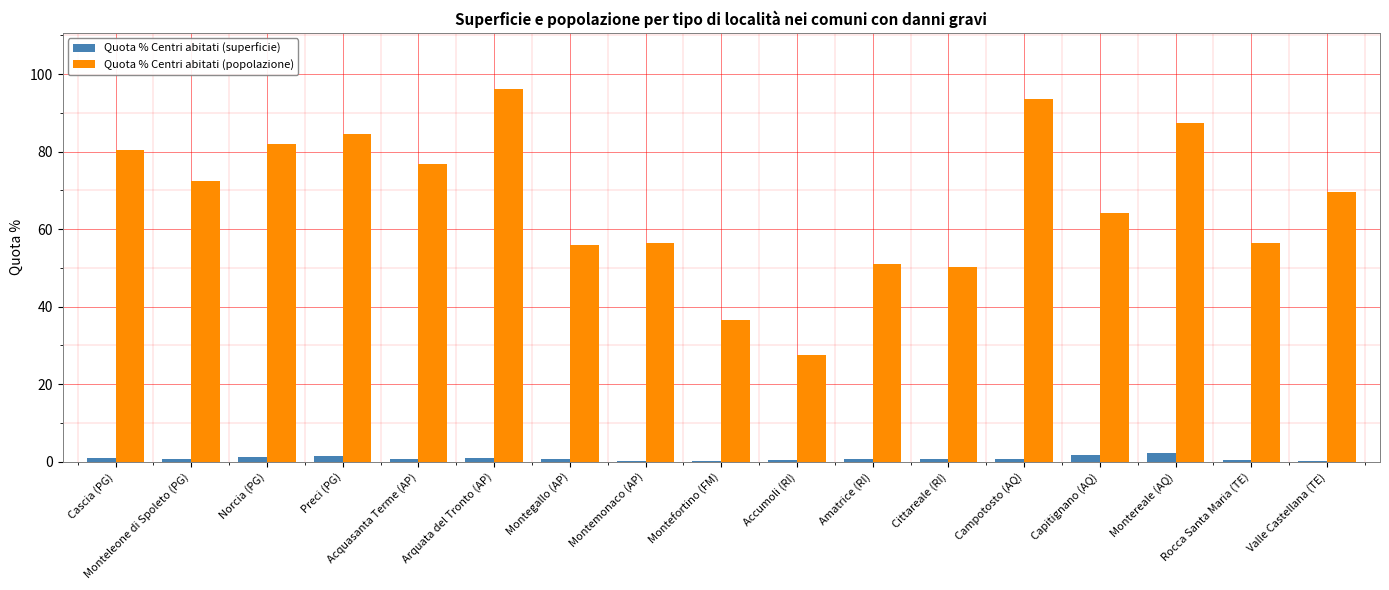

How many data points does each series have?

17